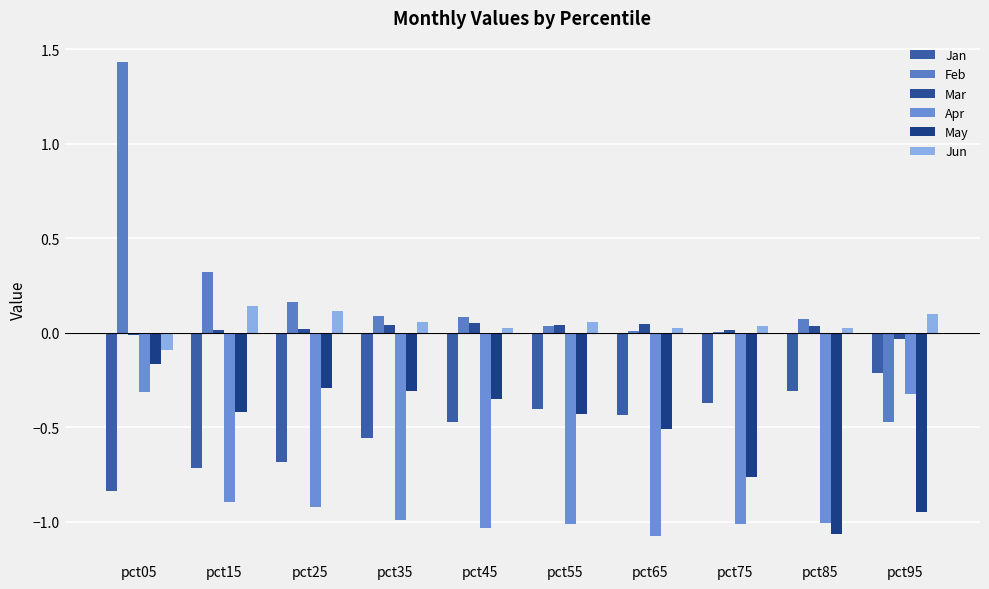

What is the greatest value displayed?

1.4